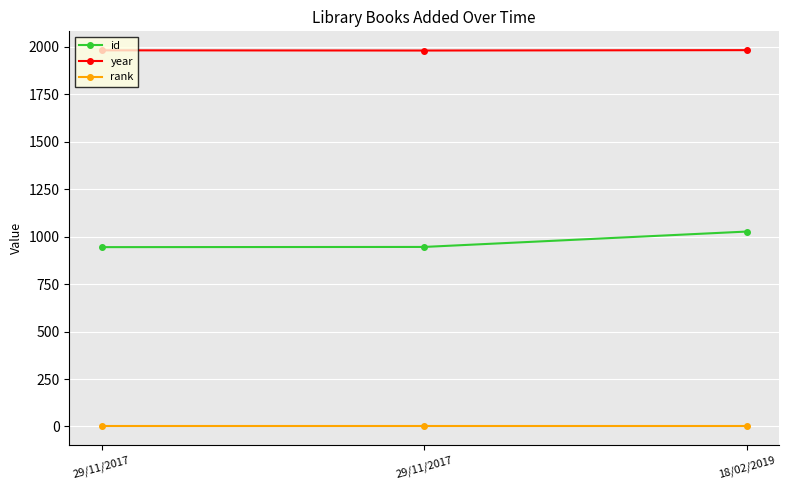

Which series has the largest total across all categories?

year